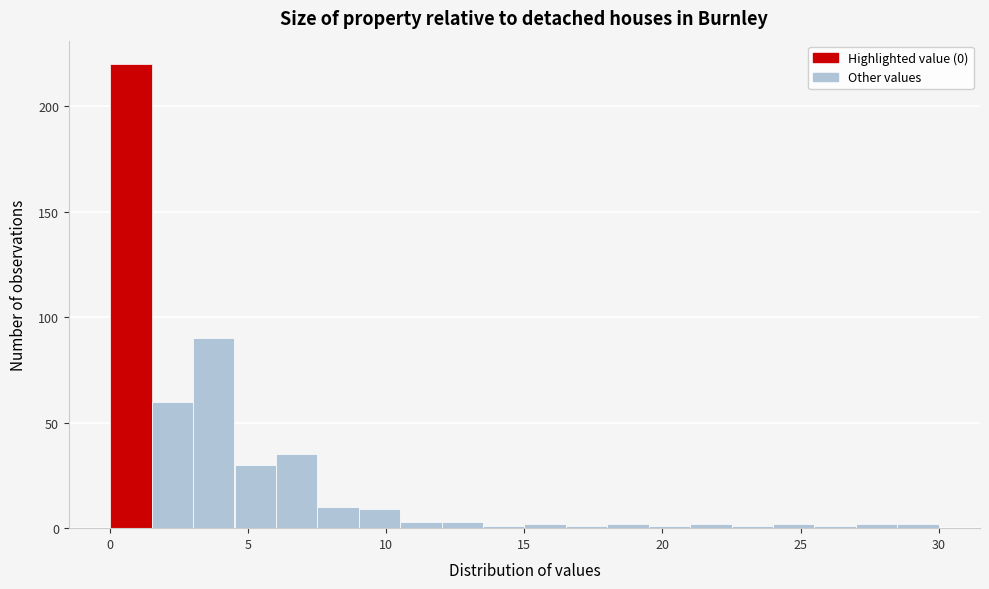

Read against the x-axis, roughly where is the centre of the tallest bar?

1.0